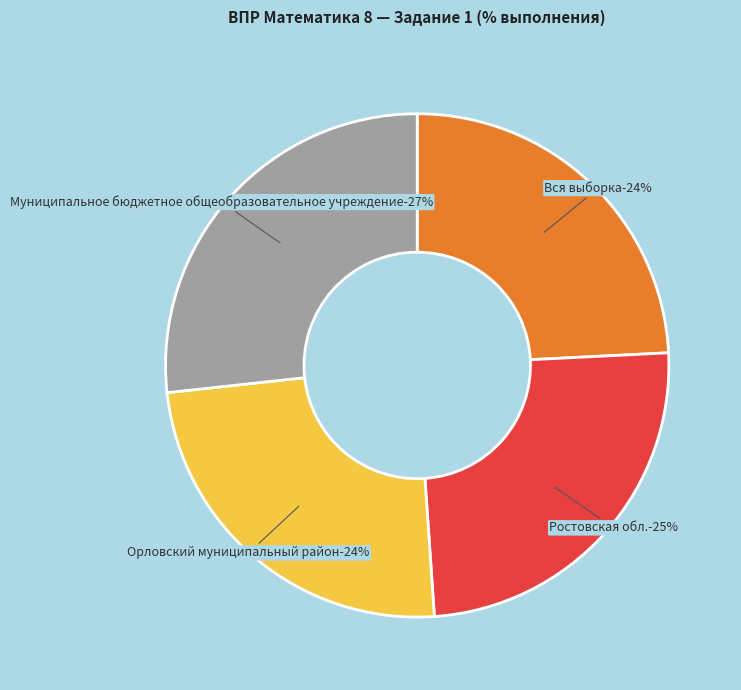

Is Вся выборка the majority of the pie?

No